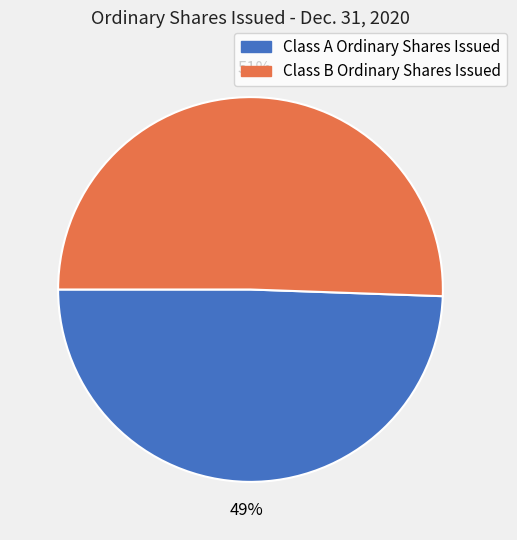

How many slices are in this pie chart?

2